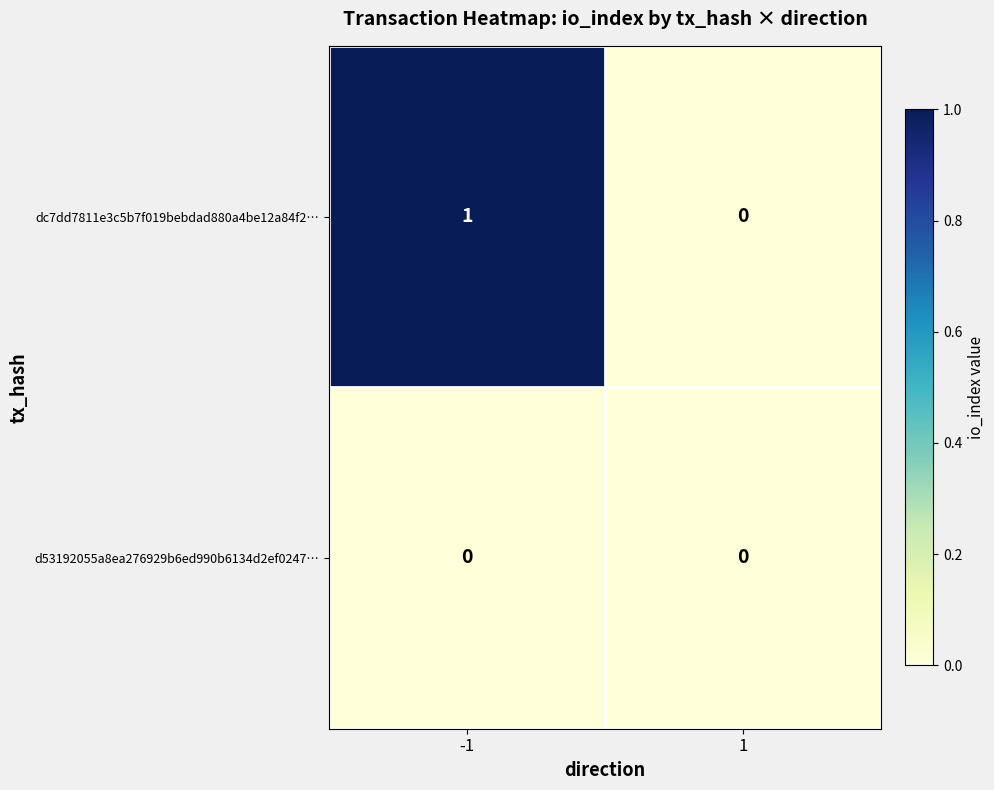

Which series has the largest total across all categories?

dc7dd7811e3c5b7f019bebdad880a4be12a84f2…